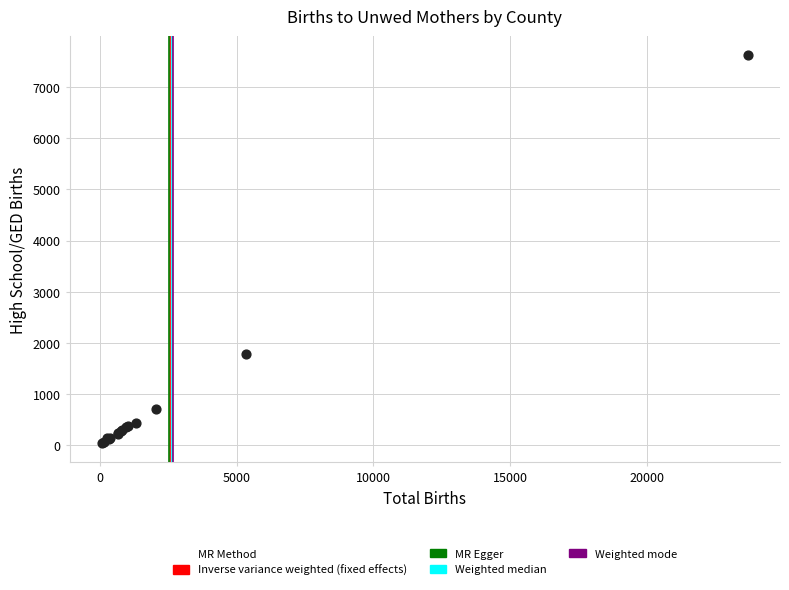

What Y value in the scatter plot is closest to 3832?

1780